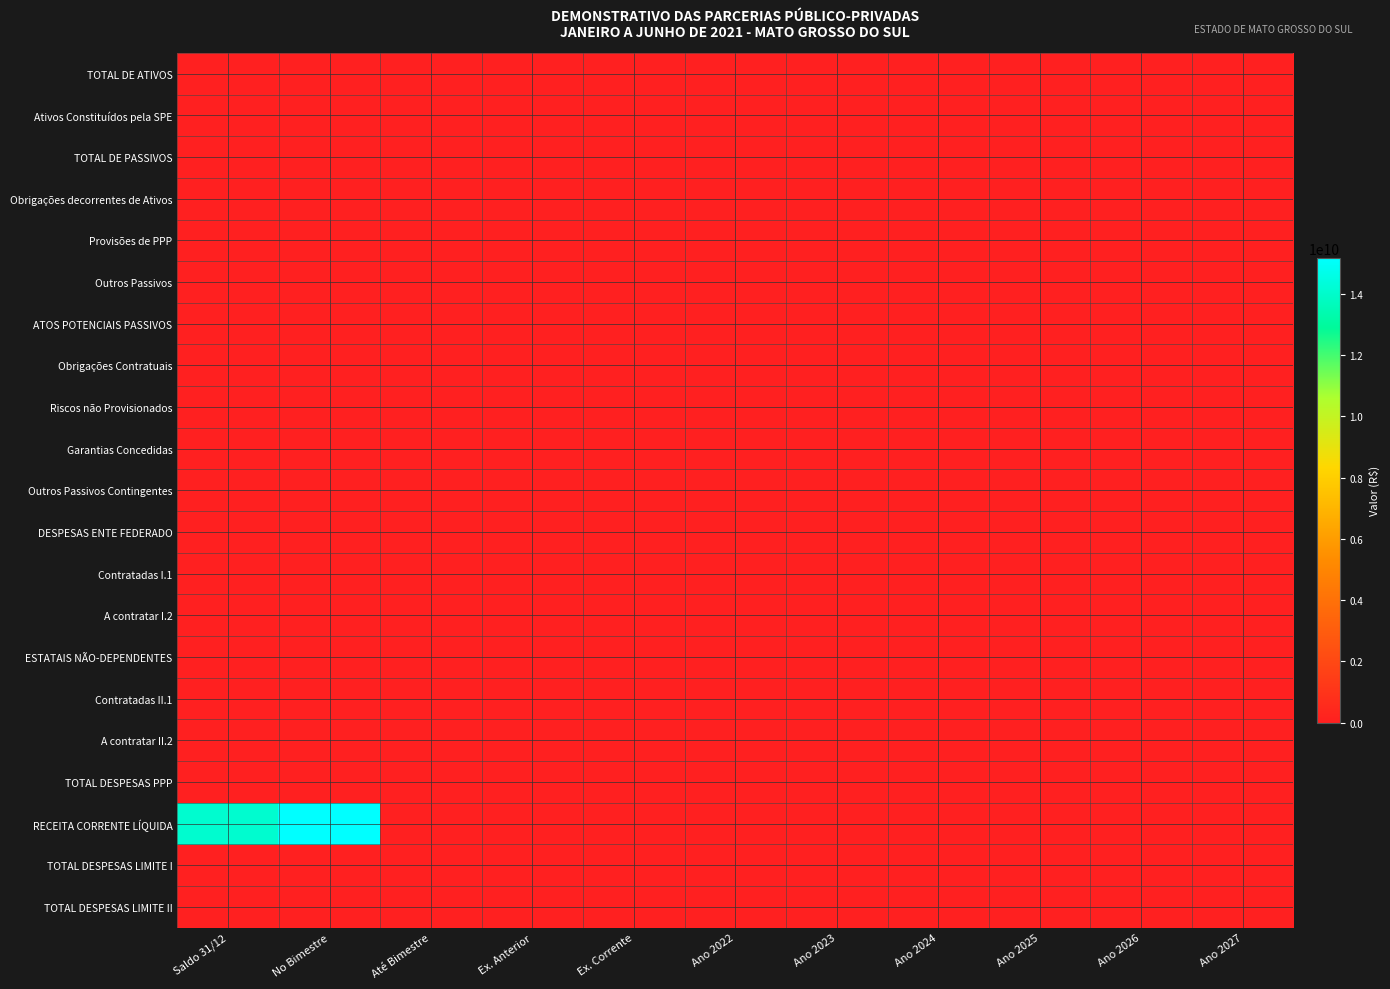

Reading right to left, extract all data points from this chart.

TOTAL DE ATIVOS: Ano 2027=0.0	Ano 2026=0.0	Ano 2025=0.0	Ano 2024=0.0	Ano 2023=0.0	Ano 2022=0.0	Ex. Corrente=0.0	Ex. Anterior=0.0	Até Bimestre=0.0	No Bimestre=0.0	Saldo 31/12=0.0
Ativos Constituídos pela SPE: Ano 2027=0.0	Ano 2026=0.0	Ano 2025=0.0	Ano 2024=0.0	Ano 2023=0.0	Ano 2022=0.0	Ex. Corrente=0.0	Ex. Anterior=0.0	Até Bimestre=0.0	No Bimestre=0.0	Saldo 31/12=0.0
TOTAL DE PASSIVOS: Ano 2027=0.0	Ano 2026=0.0	Ano 2025=0.0	Ano 2024=0.0	Ano 2023=0.0	Ano 2022=0.0	Ex. Corrente=0.0	Ex. Anterior=0.0	Até Bimestre=0.0	No Bimestre=0.0	Saldo 31/12=0.0
Obrigações decorrentes de Ativos: Ano 2027=0.0	Ano 2026=0.0	Ano 2025=0.0	Ano 2024=0.0	Ano 2023=0.0	Ano 2022=0.0	Ex. Corrente=0.0	Ex. Anterior=0.0	Até Bimestre=0.0	No Bimestre=0.0	Saldo 31/12=0.0
Provisões de PPP: Ano 2027=0.0	Ano 2026=0.0	Ano 2025=0.0	Ano 2024=0.0	Ano 2023=0.0	Ano 2022=0.0	Ex. Corrente=0.0	Ex. Anterior=0.0	Até Bimestre=0.0	No Bimestre=0.0	Saldo 31/12=0.0
Outros Passivos: Ano 2027=0.0	Ano 2026=0.0	Ano 2025=0.0	Ano 2024=0.0	Ano 2023=0.0	Ano 2022=0.0	Ex. Corrente=0.0	Ex. Anterior=0.0	Até Bimestre=0.0	No Bimestre=0.0	Saldo 31/12=0.0
ATOS POTENCIAIS PASSIVOS: Ano 2027=0.0	Ano 2026=0.0	Ano 2025=0.0	Ano 2024=0.0	Ano 2023=0.0	Ano 2022=0.0	Ex. Corrente=0.0	Ex. Anterior=0.0	Até Bimestre=0.0	No Bimestre=0.0	Saldo 31/12=0.0
Obrigações Contratuais: Ano 2027=0.0	Ano 2026=0.0	Ano 2025=0.0	Ano 2024=0.0	Ano 2023=0.0	Ano 2022=0.0	Ex. Corrente=0.0	Ex. Anterior=0.0	Até Bimestre=0.0	No Bimestre=0.0	Saldo 31/12=0.0
Riscos não Provisionados: Ano 2027=0.0	Ano 2026=0.0	Ano 2025=0.0	Ano 2024=0.0	Ano 2023=0.0	Ano 2022=0.0	Ex. Corrente=0.0	Ex. Anterior=0.0	Até Bimestre=0.0	No Bimestre=0.0	Saldo 31/12=0.0
Garantias Concedidas: Ano 2027=0.0	Ano 2026=0.0	Ano 2025=0.0	Ano 2024=0.0	Ano 2023=0.0	Ano 2022=0.0	Ex. Corrente=0.0	Ex. Anterior=0.0	Até Bimestre=0.0	No Bimestre=0.0	Saldo 31/12=0.0
Outros Passivos Contingentes: Ano 2027=0.0	Ano 2026=0.0	Ano 2025=0.0	Ano 2024=0.0	Ano 2023=0.0	Ano 2022=0.0	Ex. Corrente=0.0	Ex. Anterior=0.0	Até Bimestre=0.0	No Bimestre=0.0	Saldo 31/12=0.0
DESPESAS ENTE FEDERADO: Ano 2027=0.0	Ano 2026=0.0	Ano 2025=0.0	Ano 2024=0.0	Ano 2023=0.0	Ano 2022=0.0	Ex. Corrente=0.0	Ex. Anterior=0.0	Até Bimestre=0.0	No Bimestre=0.0	Saldo 31/12=0.0
Contratadas I.1: Ano 2027=0.0	Ano 2026=0.0	Ano 2025=0.0	Ano 2024=0.0	Ano 2023=0.0	Ano 2022=0.0	Ex. Corrente=0.0	Ex. Anterior=0.0	Até Bimestre=0.0	No Bimestre=0.0	Saldo 31/12=0.0
A contratar I.2: Ano 2027=0.0	Ano 2026=0.0	Ano 2025=0.0	Ano 2024=0.0	Ano 2023=0.0	Ano 2022=0.0	Ex. Corrente=0.0	Ex. Anterior=0.0	Até Bimestre=0.0	No Bimestre=0.0	Saldo 31/12=0.0
ESTATAIS NÃO-DEPENDENTES: Ano 2027=0.0	Ano 2026=0.0	Ano 2025=0.0	Ano 2024=0.0	Ano 2023=0.0	Ano 2022=0.0	Ex. Corrente=0.0	Ex. Anterior=0.0	Até Bimestre=0.0	No Bimestre=0.0	Saldo 31/12=0.0
Contratadas II.1: Ano 2027=0.0	Ano 2026=0.0	Ano 2025=0.0	Ano 2024=0.0	Ano 2023=0.0	Ano 2022=0.0	Ex. Corrente=0.0	Ex. Anterior=0.0	Até Bimestre=0.0	No Bimestre=0.0	Saldo 31/12=0.0
A contratar II.2: Ano 2027=0.0	Ano 2026=0.0	Ano 2025=0.0	Ano 2024=0.0	Ano 2023=0.0	Ano 2022=0.0	Ex. Corrente=0.0	Ex. Anterior=0.0	Até Bimestre=0.0	No Bimestre=0.0	Saldo 31/12=0.0
TOTAL DESPESAS PPP: Ano 2027=0.0	Ano 2026=0.0	Ano 2025=0.0	Ano 2024=0.0	Ano 2023=0.0	Ano 2022=0.0	Ex. Corrente=0.0	Ex. Anterior=0.0	Até Bimestre=0.0	No Bimestre=0.0	Saldo 31/12=0.0
RECEITA CORRENTE LÍQUIDA: Ano 2027=0.0	Ano 2026=0.0	Ano 2025=0.0	Ano 2024=0.0	Ano 2023=0.0	Ano 2022=0.0	Ex. Corrente=0.0	Ex. Anterior=0.0	Até Bimestre=0.0	No Bimestre=15166101059.6	Saldo 31/12=14070824317.8
TOTAL DESPESAS LIMITE I: Ano 2027=0.0	Ano 2026=0.0	Ano 2025=0.0	Ano 2024=0.0	Ano 2023=0.0	Ano 2022=0.0	Ex. Corrente=0.0	Ex. Anterior=0.0	Até Bimestre=0.0	No Bimestre=0.0	Saldo 31/12=0.0
TOTAL DESPESAS LIMITE II: Ano 2027=0.0	Ano 2026=0.0	Ano 2025=0.0	Ano 2024=0.0	Ano 2023=0.0	Ano 2022=0.0	Ex. Corrente=0.0	Ex. Anterior=0.0	Até Bimestre=0.0	No Bimestre=0.0	Saldo 31/12=0.0